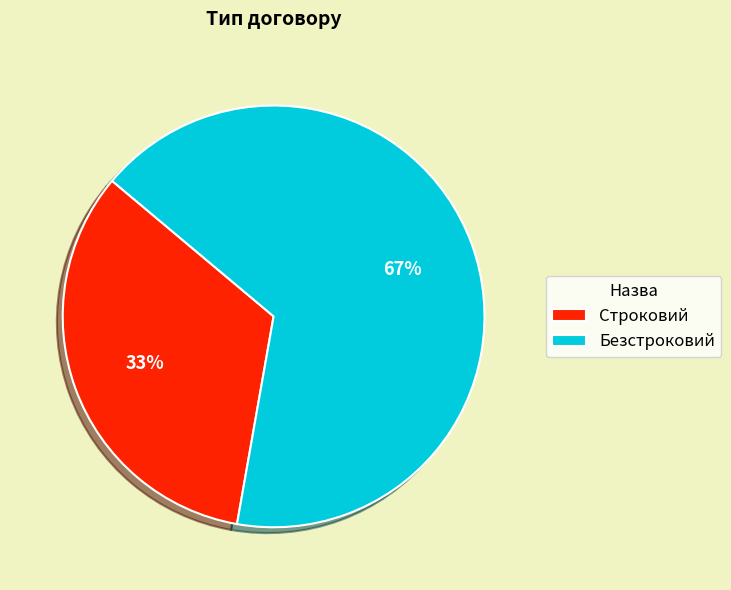

Rank the categories by value from highest to lowest.

Безстроковий, Строковий